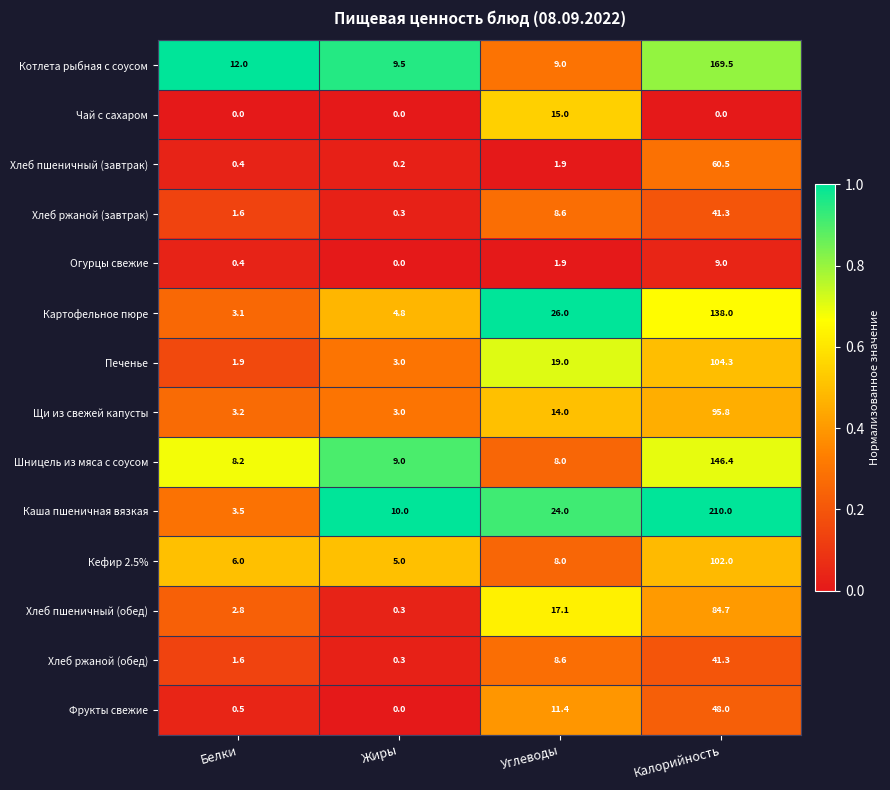

Which series has the largest total across all categories?

Каша пшеничная вязкая